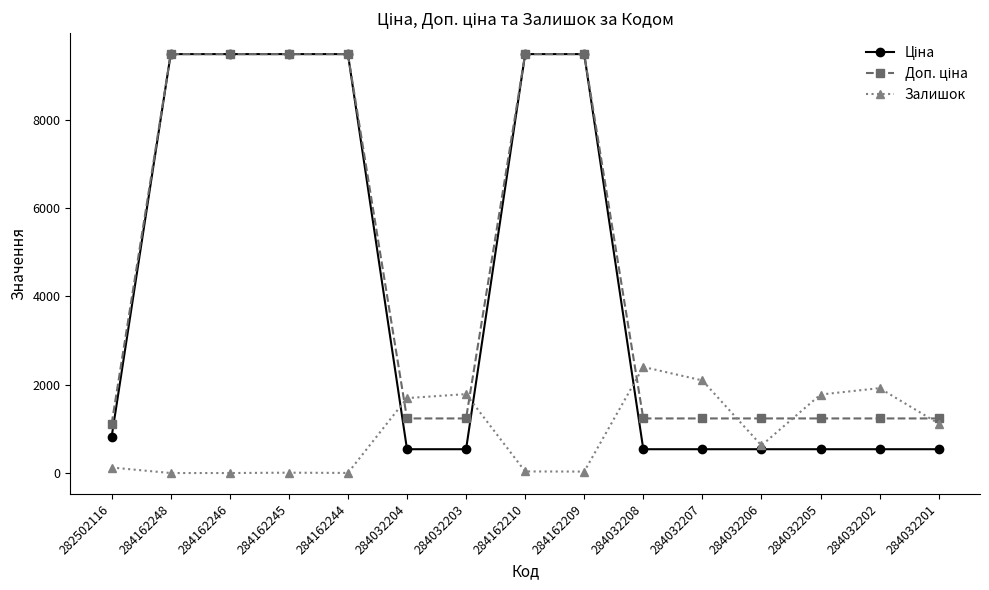

What is the spread (max minus min) of values at 284032206?

696.4